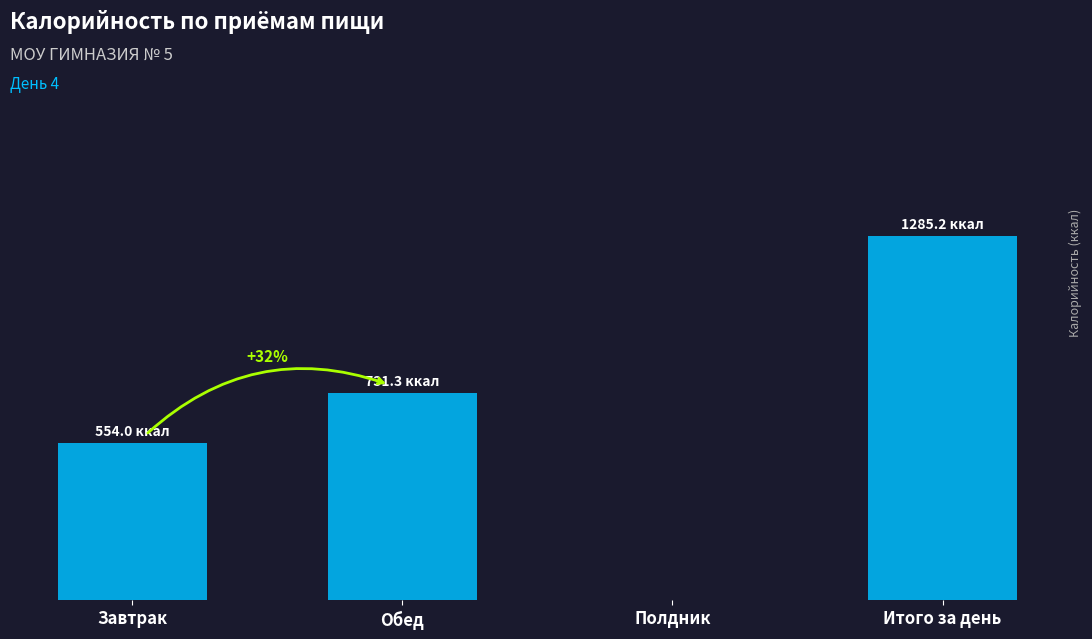

What is the change in value from Завтрак to Обед?

+177.3